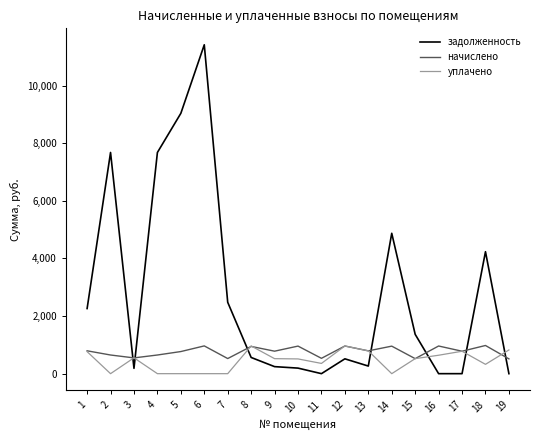

How many lines are shown in the chart?

3